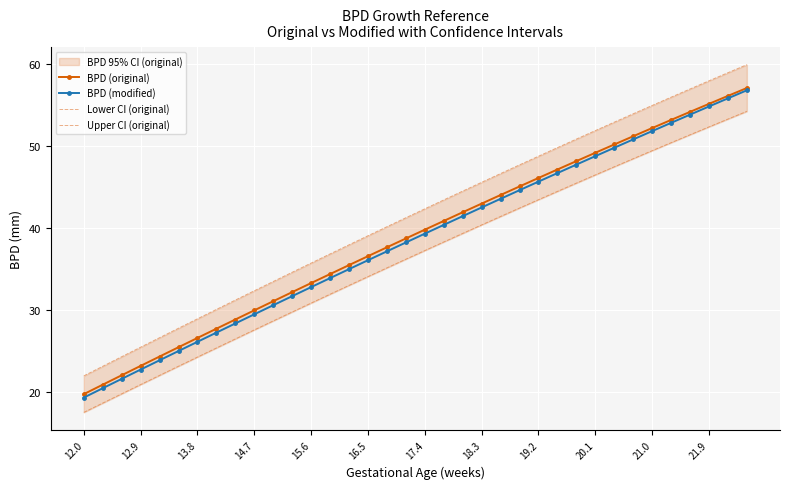

What is the maximum value shown in the chart?

59.9